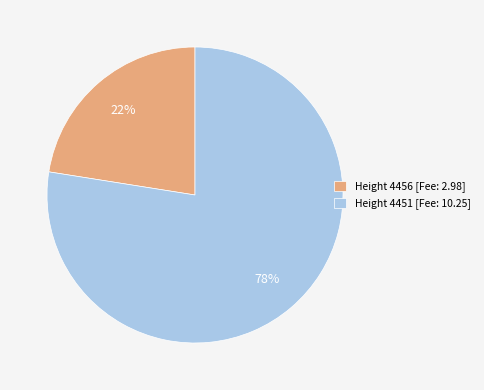

True or false: Height 4456 [Fee: 2.98] accounts for 22% of the total.

True